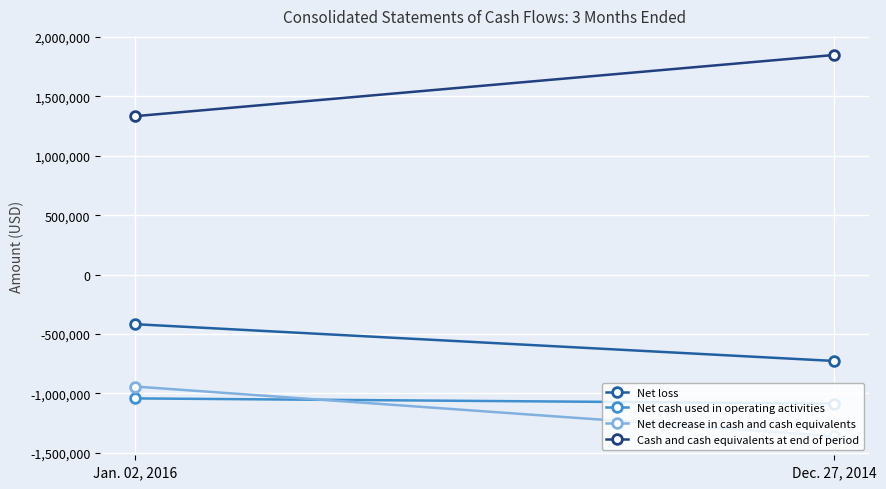

What is the value of the Net cash used in operating activities point at the 2nd from the left?

-1086053